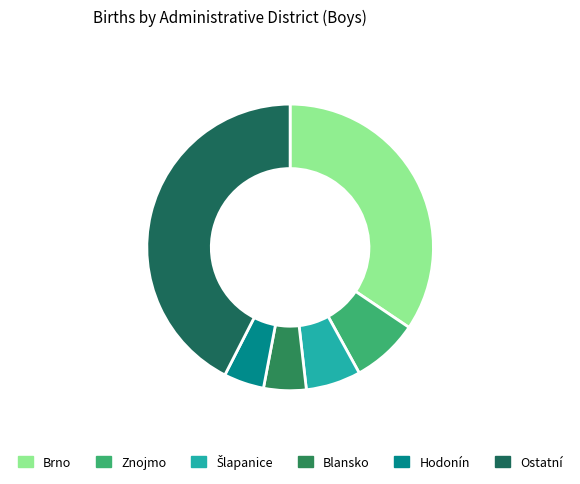

How many slices are in this pie chart?

6